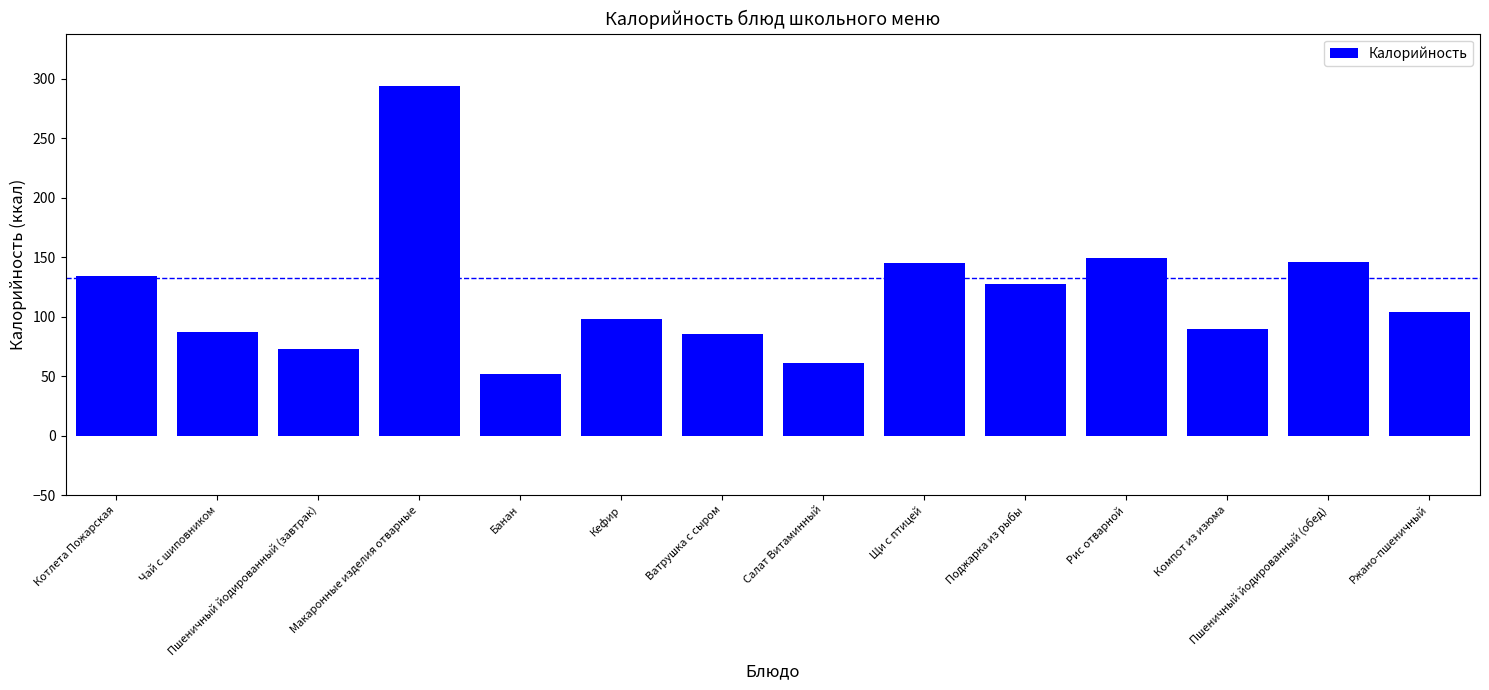

What is the smallest value displayed?

52.0